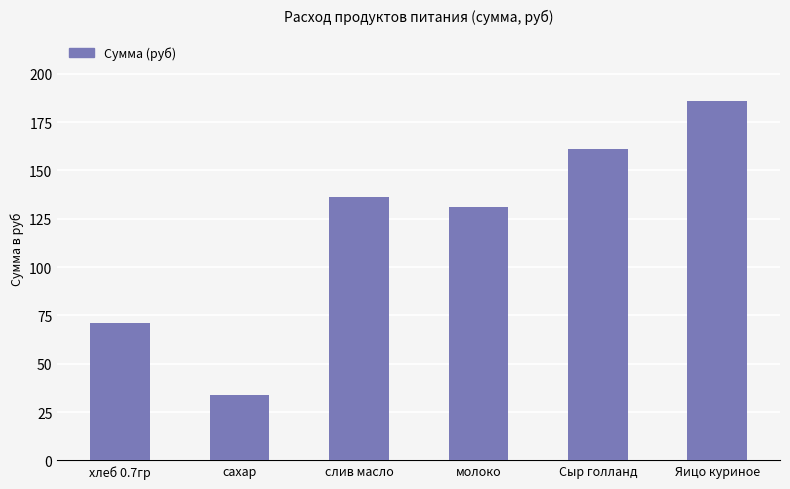

Which has a higher value, хлеб 0.7гр or Сыр голланд?

Сыр голланд